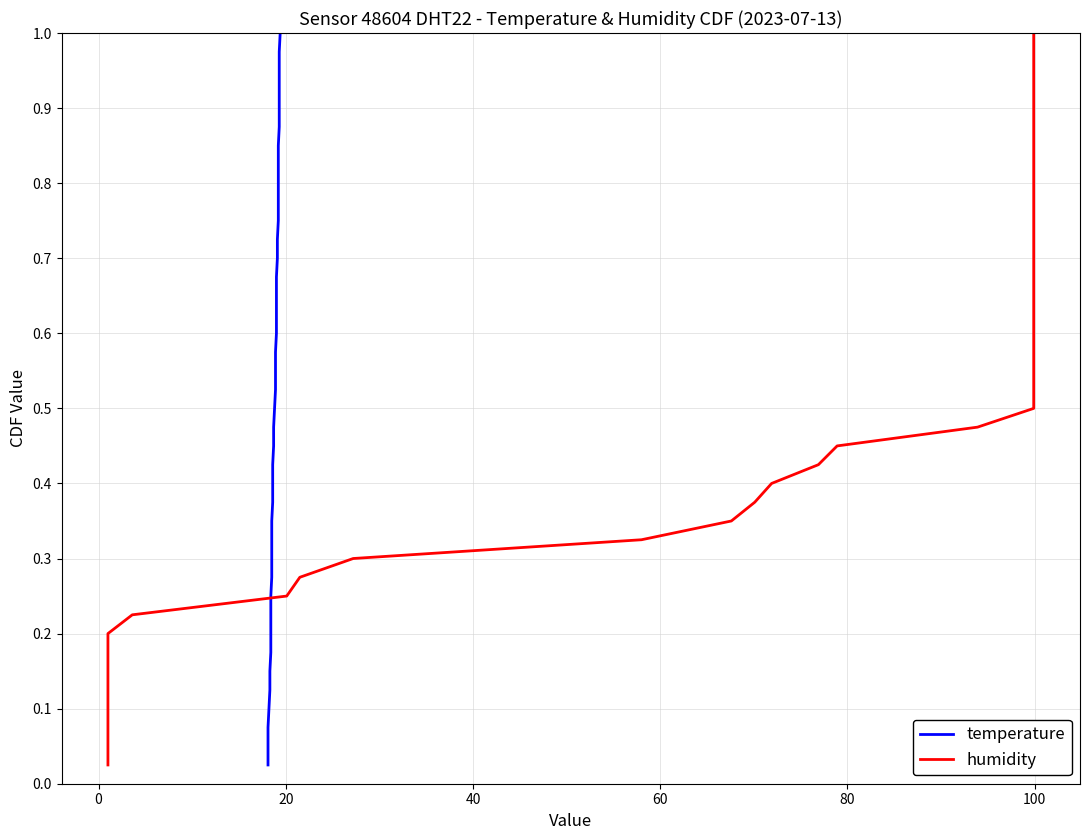

What are all the series names shown in the legend?

temperature, humidity